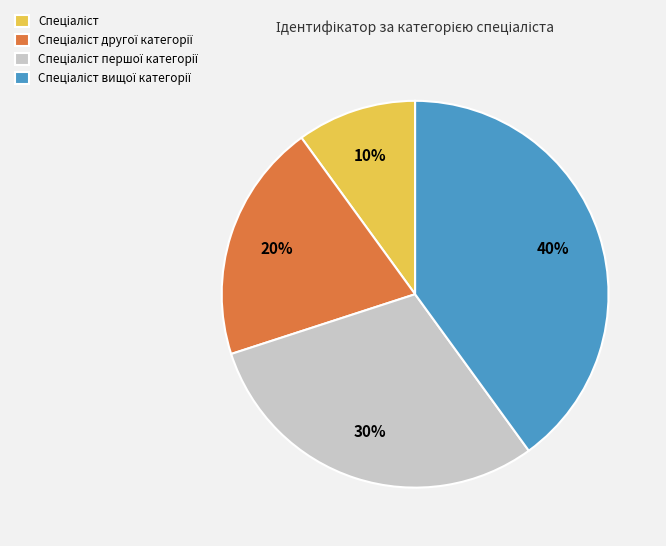

Is there a majority slice in this chart?

No